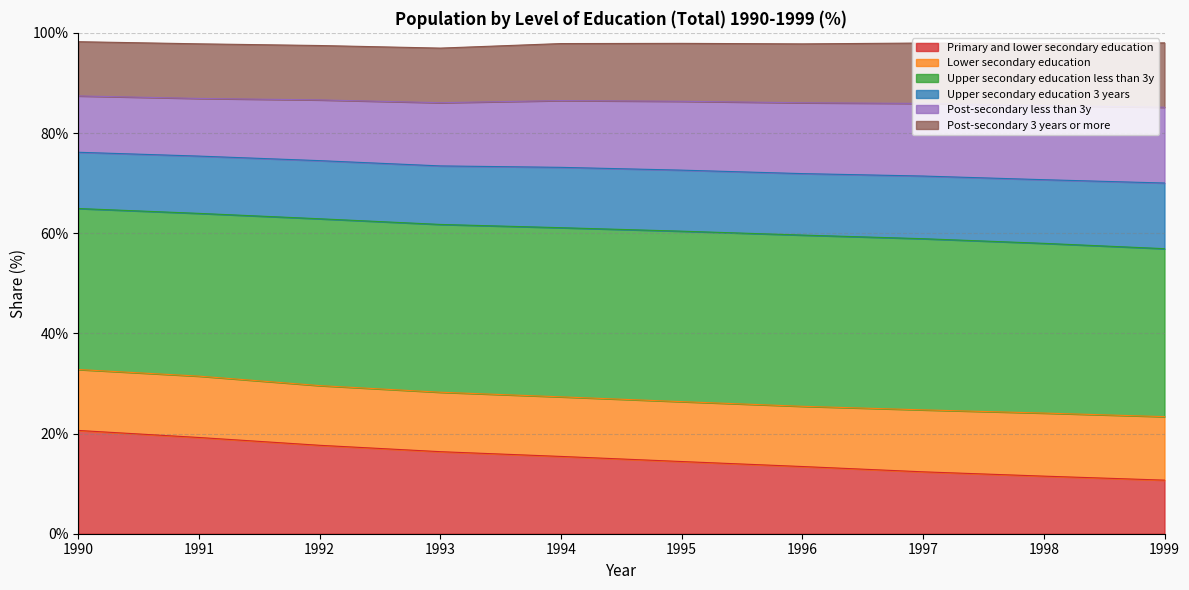

What is the minimum value for Primary and lower secondary education?

10.7